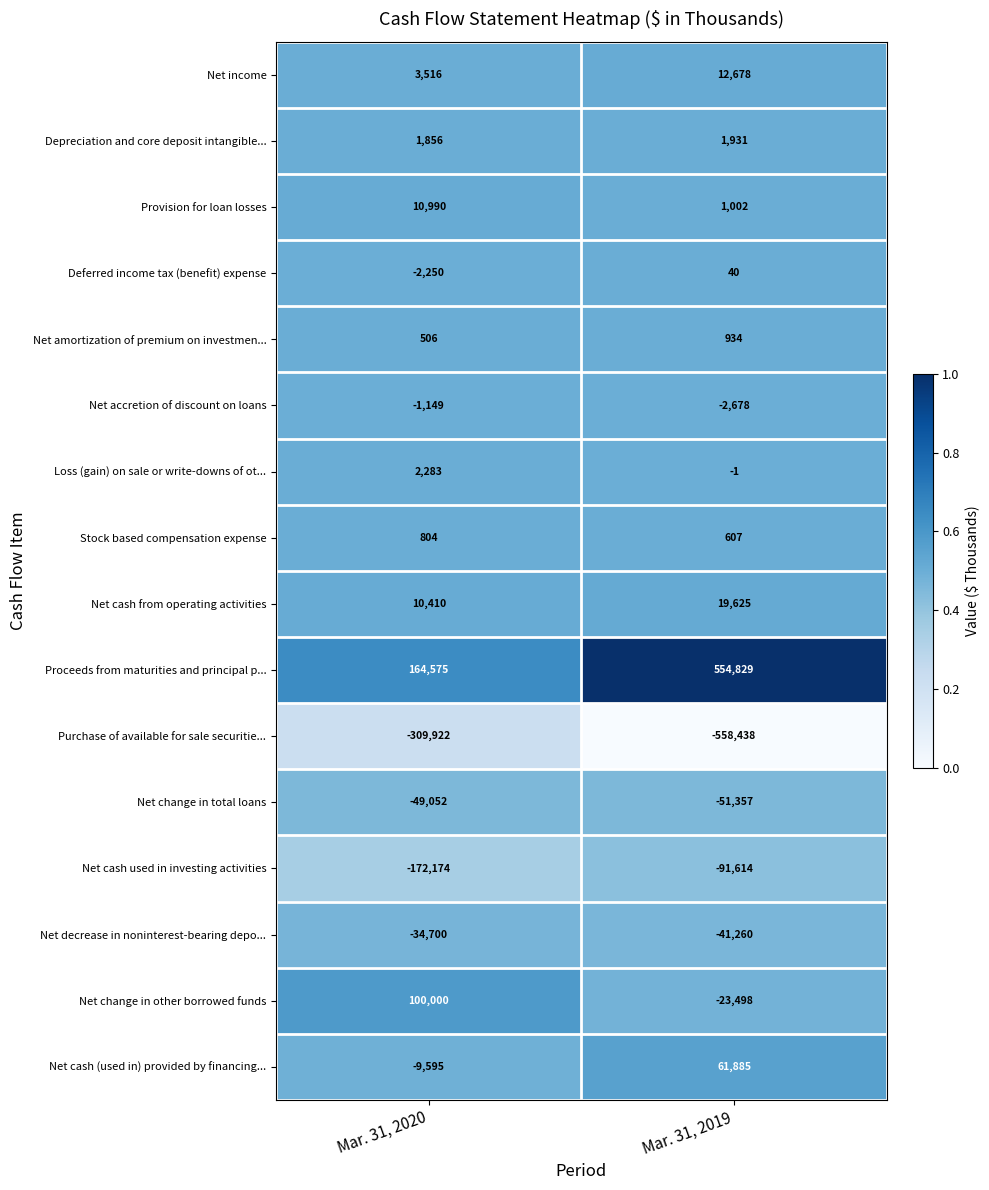

What is the greatest value displayed?

554829